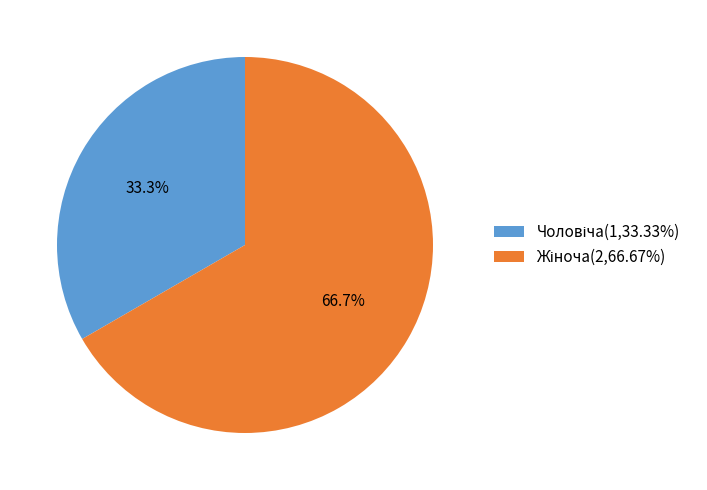

Is there any slice that represents more than half of the pie?

Yes